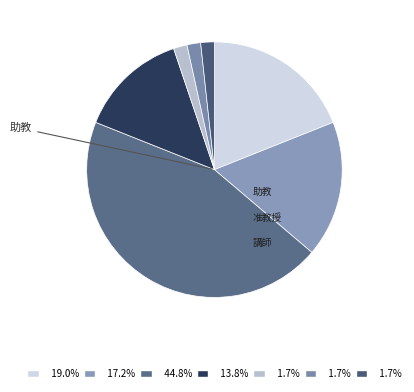

How many segments does this pie chart have?

7